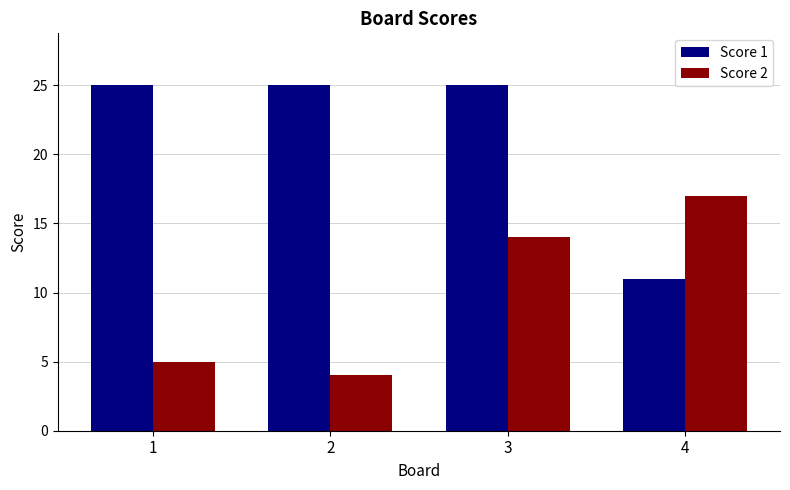

List the series in order of their peak value, lowest first.

Score 2, Score 1